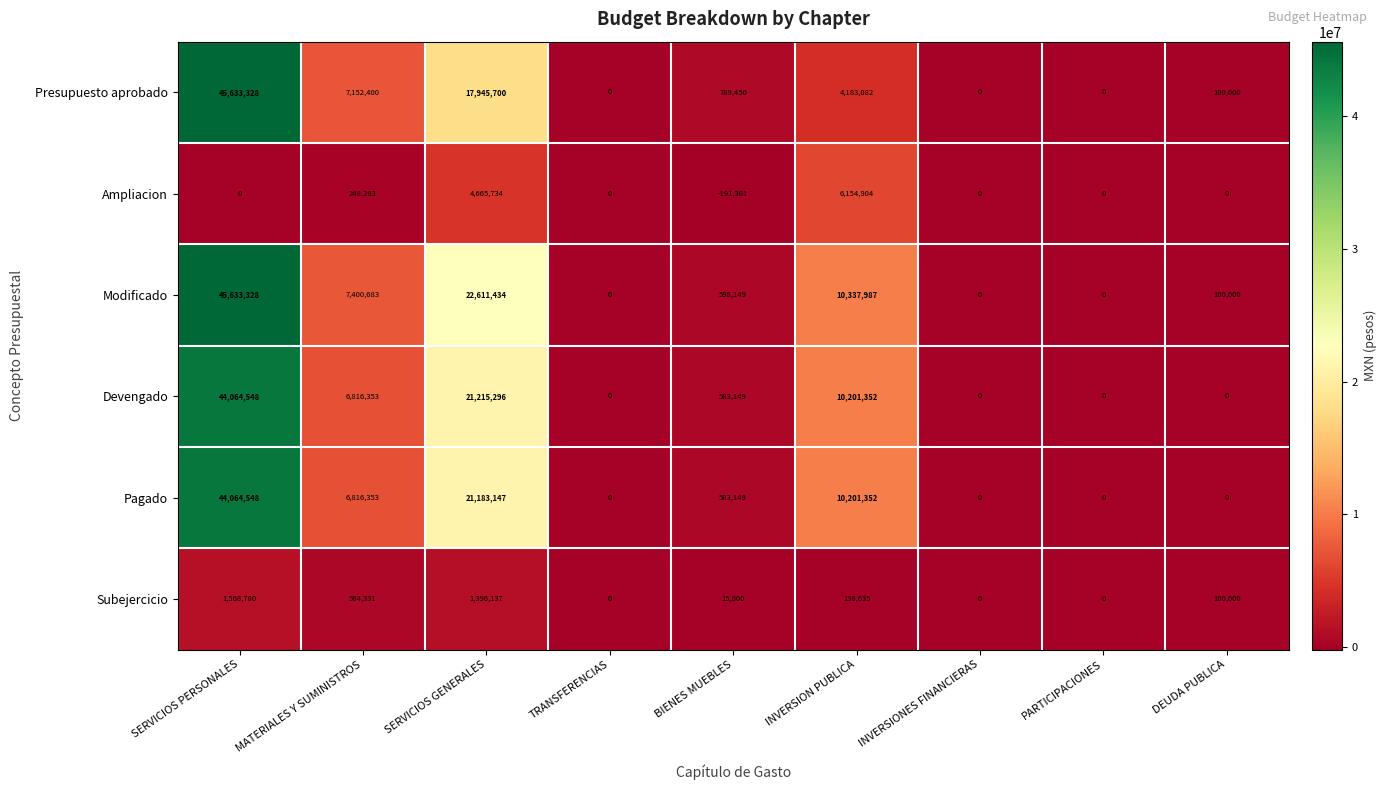

How many values in the Devengado series are below 583149?

4